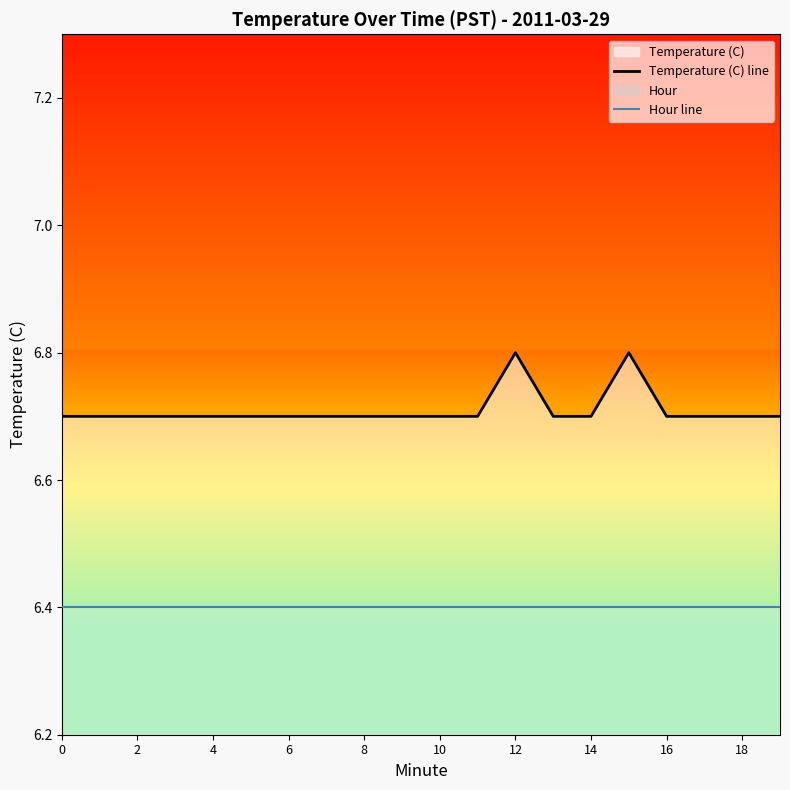

What is the greatest value displayed?

6.8